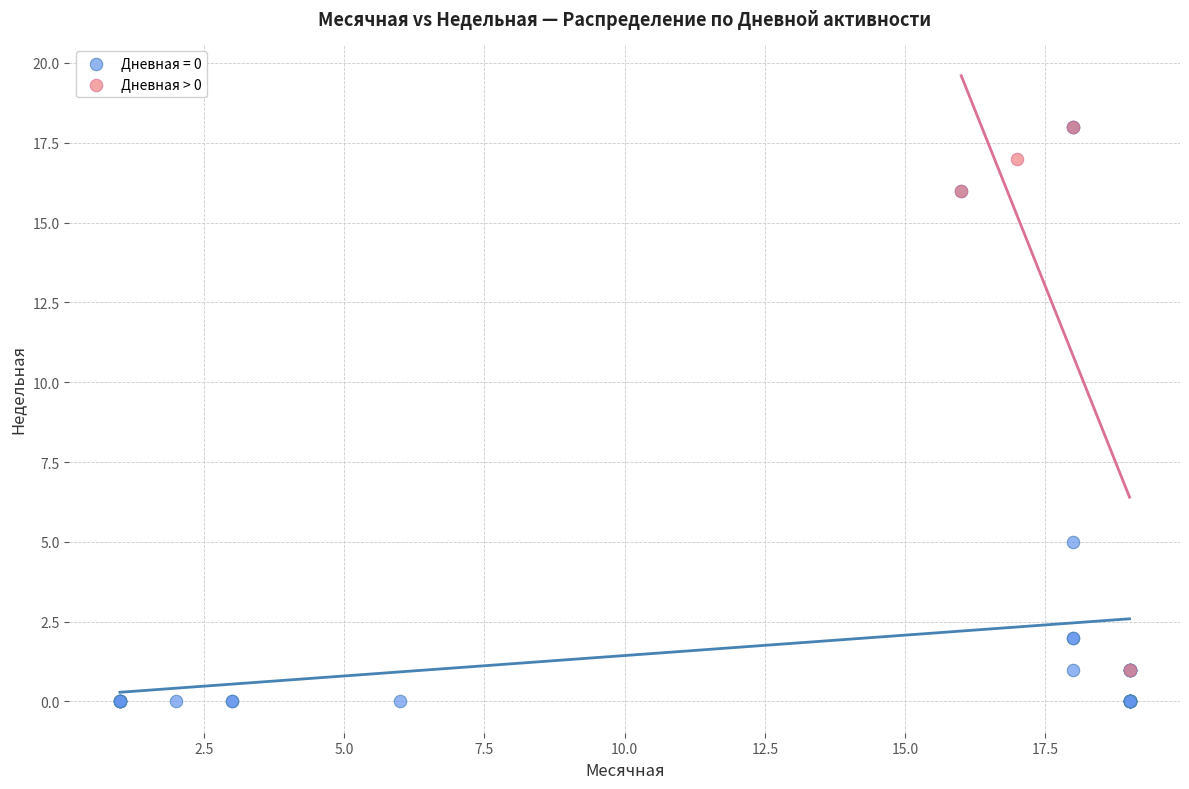

Which series contains the lowest Y value?

Дневная = 0